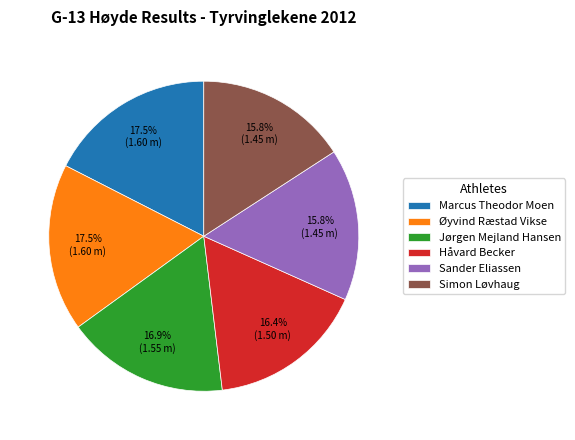

How many slices are in this pie chart?

6